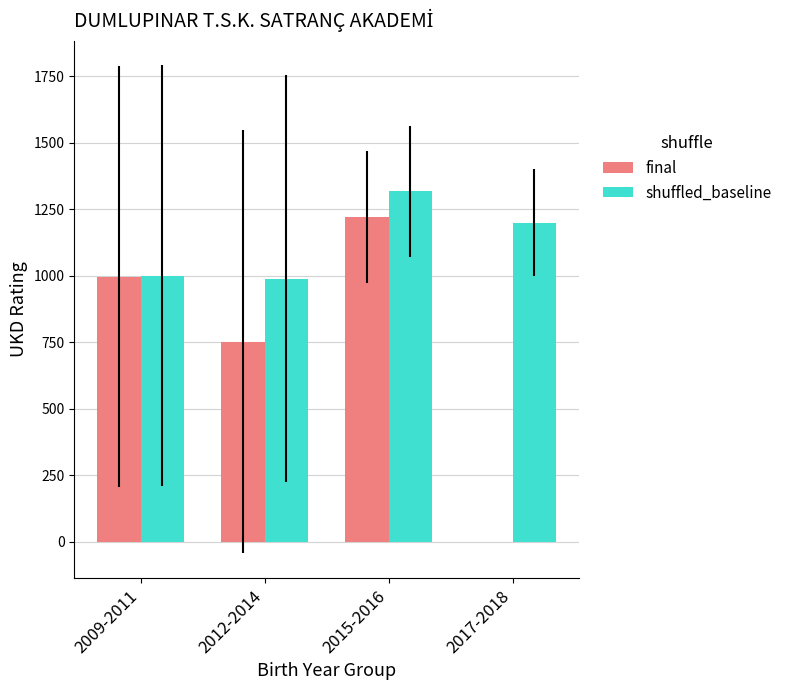

At which category is the sum across all series the highest?

2015-2016